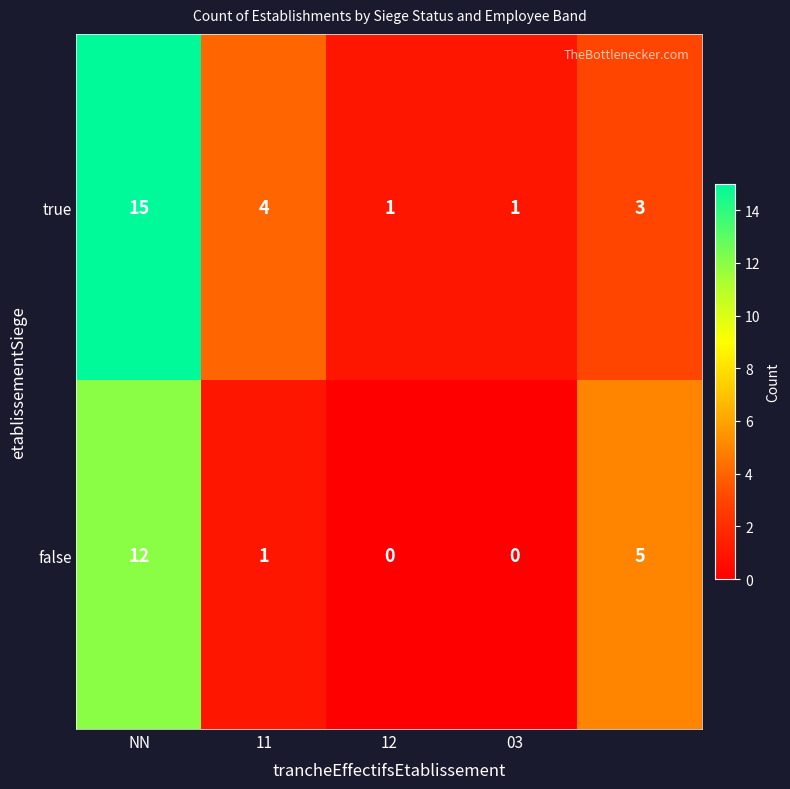

Which series has the widest spread of values?

true